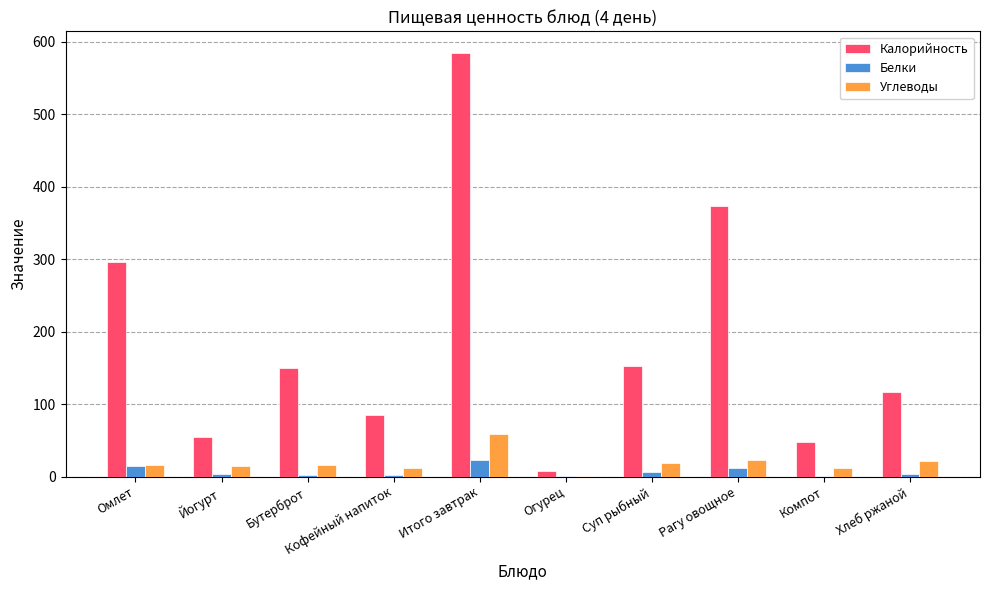

Is it true that Углеводы equals 18.2 at Суп рыбный?

True